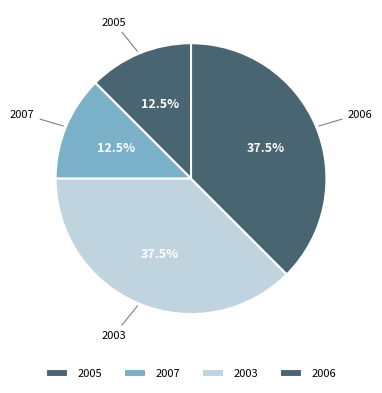

Count the number of slices in the pie.

4